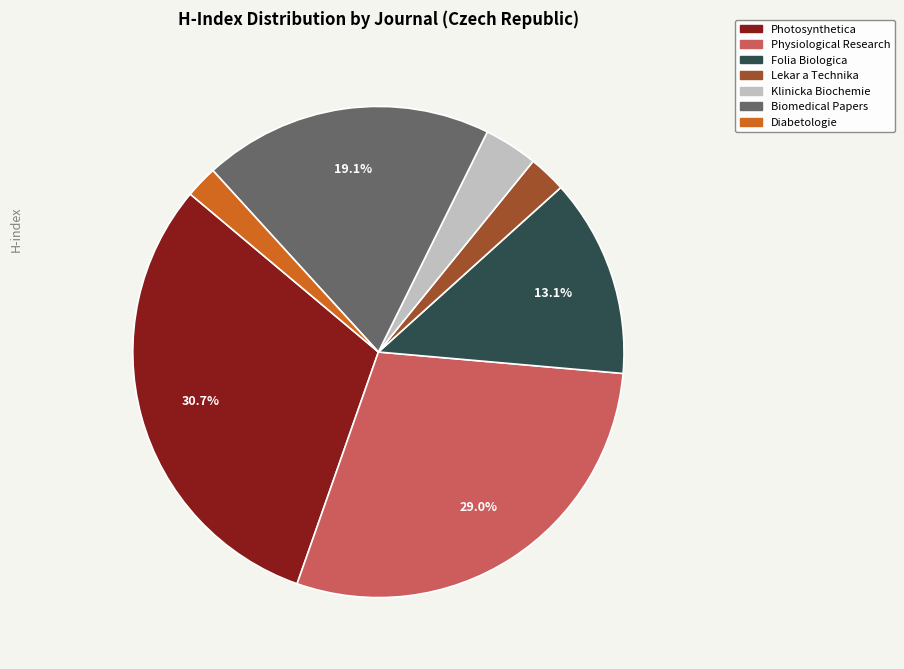

To the nearest percent, what is the average slice percentage?

14%